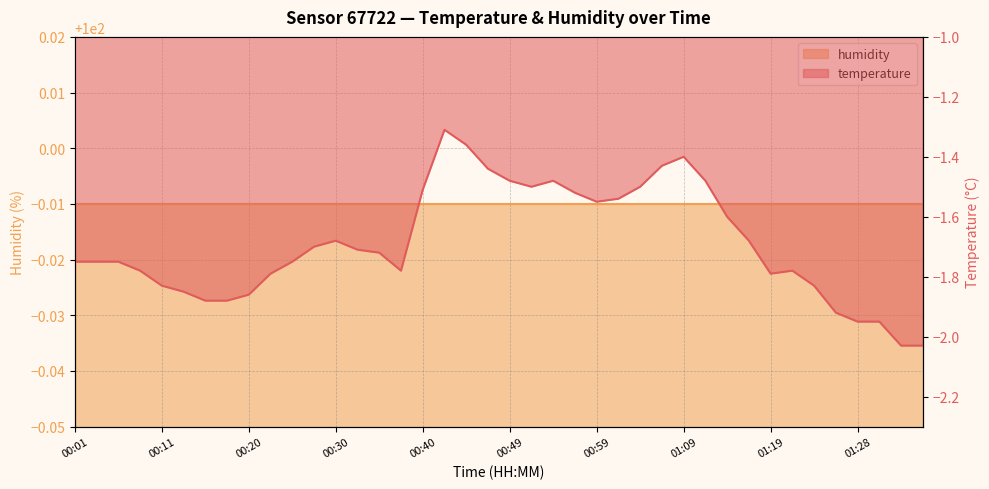

Rank the categories by value from highest to lowest.

00:42, 00:45, 01:09, 01:06, 00:47, 00:49, 00:54, 01:11, 00:52, 01:04, 00:40, 00:57, 01:02, 00:59, 01:14, 00:30, 01:16, 00:28, 00:32, 00:35, 00:01, 00:03, 00:06, 00:25, 00:08, 00:37, 01:21, 00:23, 01:19, 00:11, 01:23, 00:13, 00:20, 00:15, 00:18, 01:26, 01:28, 01:31, 01:33, 01:36